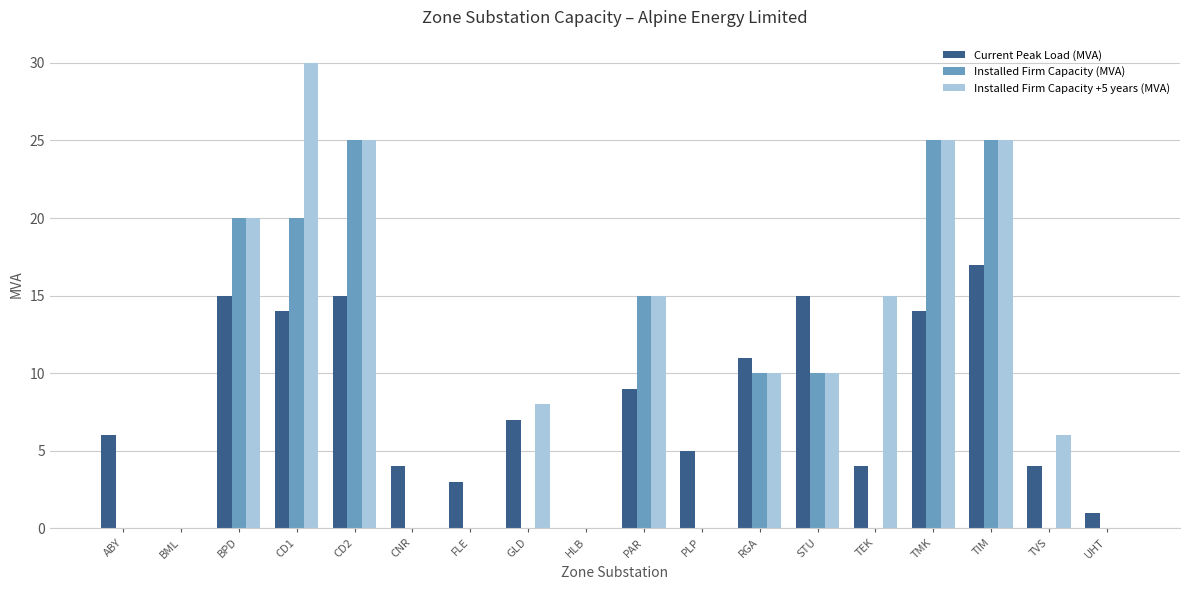

Between STU and TEK, which series saw the biggest shift?

Current Peak Load (MVA)